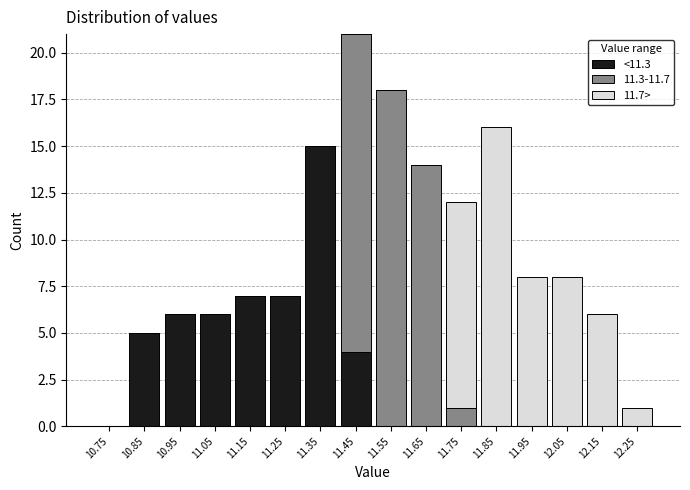

Reading left to right, transcribe this chart: for each stacked bar, give the range it covers on the x-axis and its total height. The values are not printed on the chart, so give them approximately, as read against the axis.

10.7 to 10.8: 0
10.8 to 10.9: 5
10.9 to 11.0: 6
11.0 to 11.1: 6
11.1 to 11.2: 7
11.2 to 11.3: 7
11.3 to 11.4: 15
11.4 to 11.5: 21
11.5 to 11.6: 18
11.6 to 11.7: 14
11.7 to 11.8: 12
11.8 to 11.9: 16
11.9 to 12.0: 8
12.0 to 12.1: 8
12.1 to 12.2: 6
12.2 to 12.3: 1